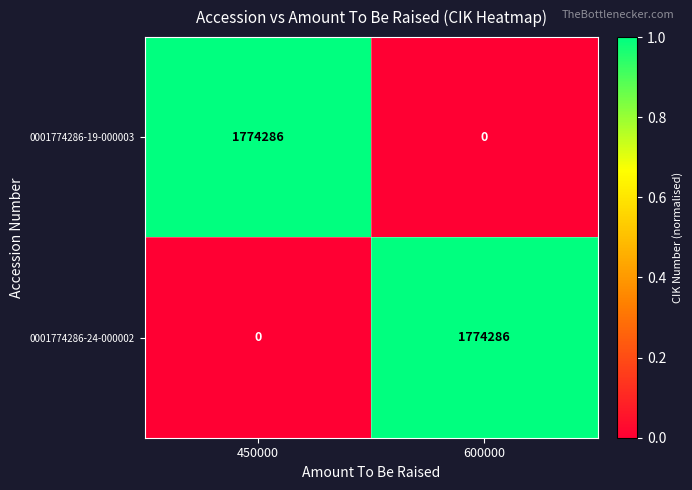

The value of 0001774286-24-000002 at 600000 is 404720. True or false?

False